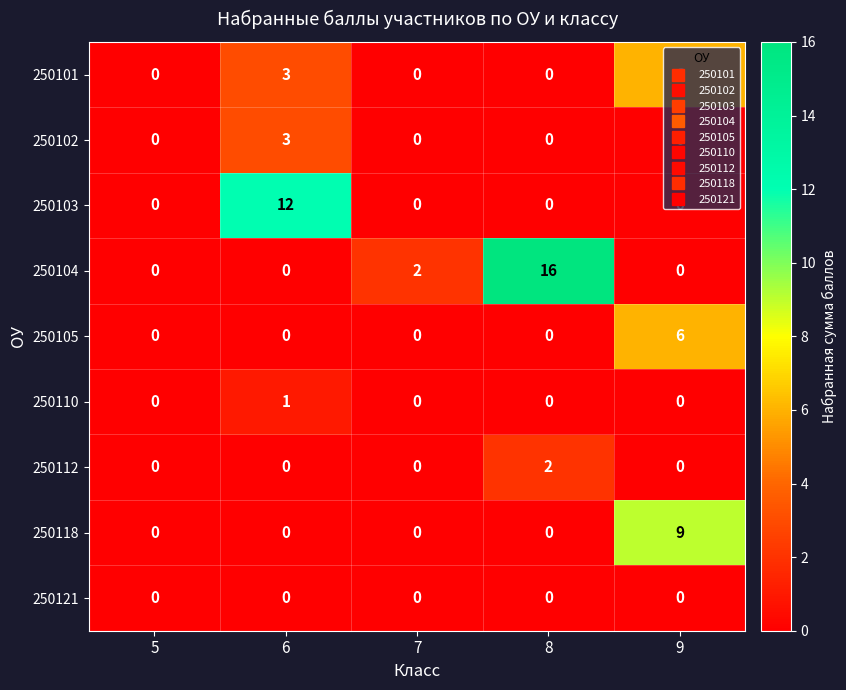

Is it true that 250103 equals -8 at 9?

False